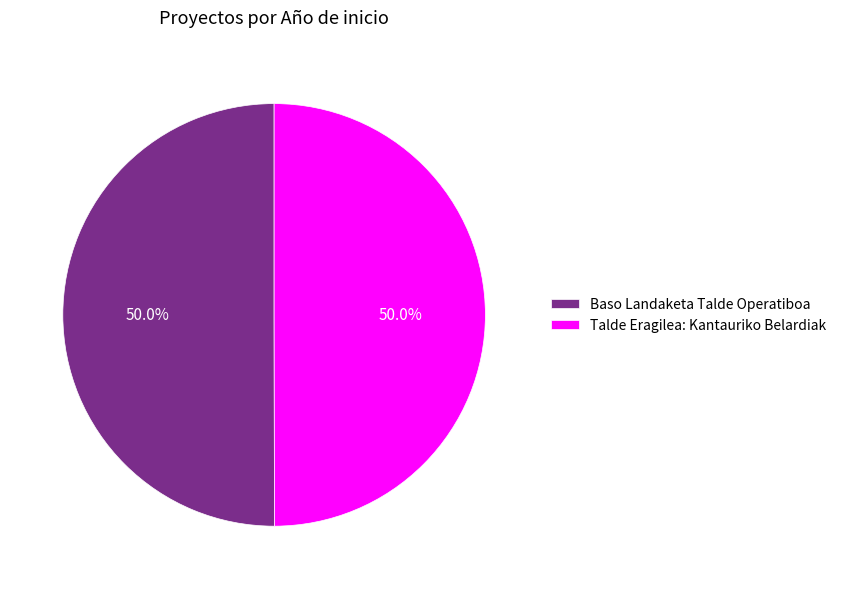

What percentage is NOT represented by Talde Eragilea: Kantauriko Belardiak?

50.0%